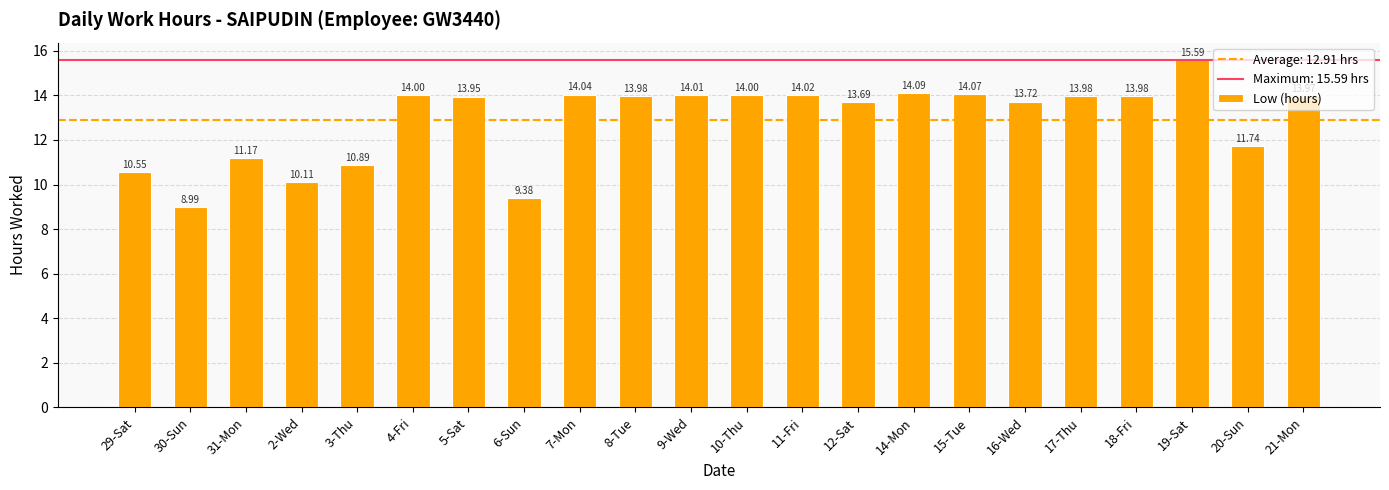

How many bars are there in total?

22